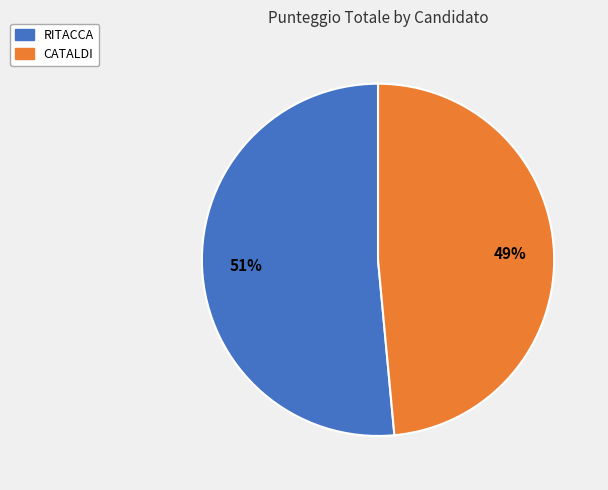

Which slice is the smallest?

CATALDI